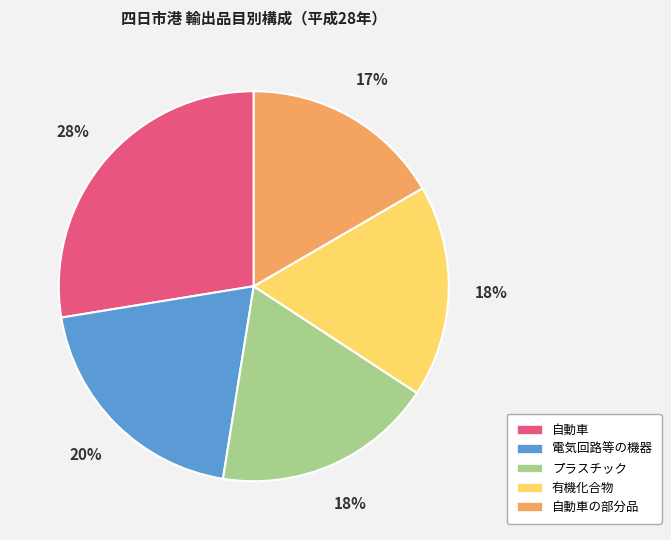

To the nearest percent, what is the average slice percentage?

20%